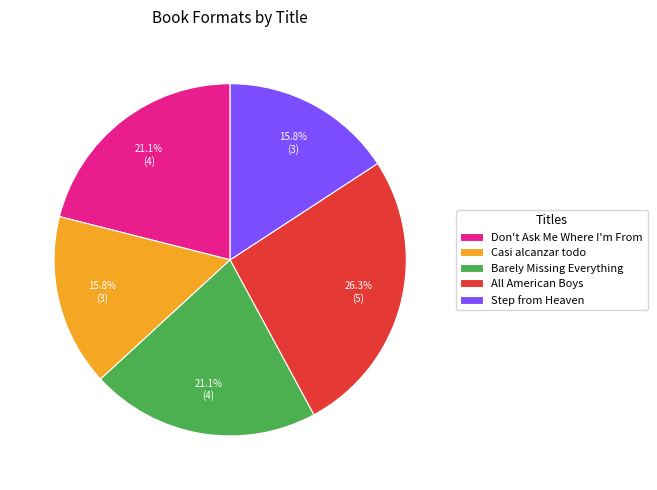

Do Step from Heaven and Don't Ask Me Where I'm From together represent more than half of the pie?

No